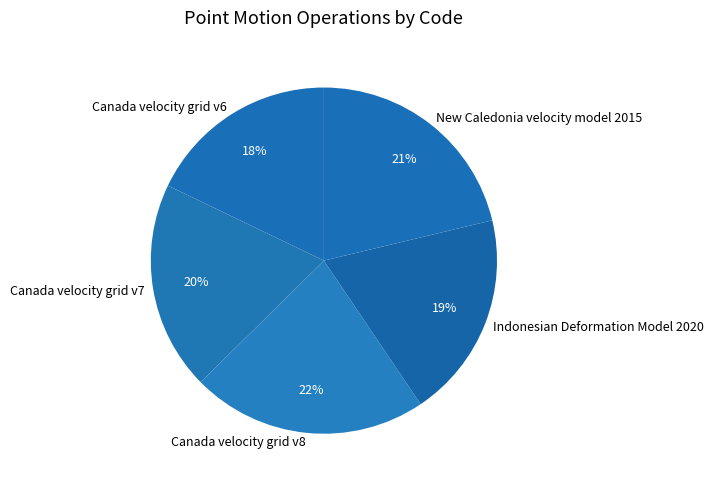

Which slice is the largest?

Canada velocity grid v8